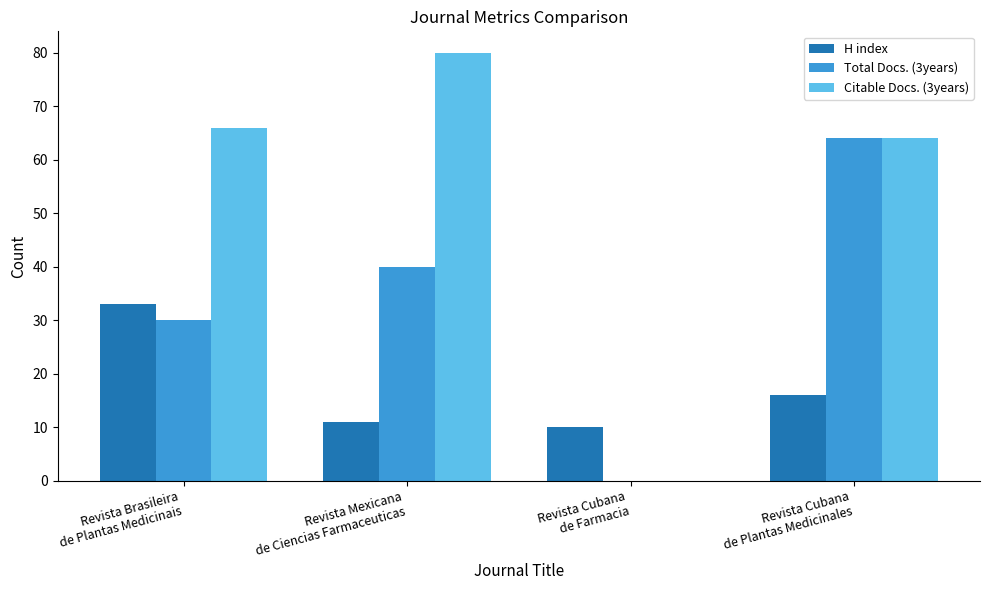

What are all the series names shown in the legend?

H index, Total Docs. (3years), Citable Docs. (3years)